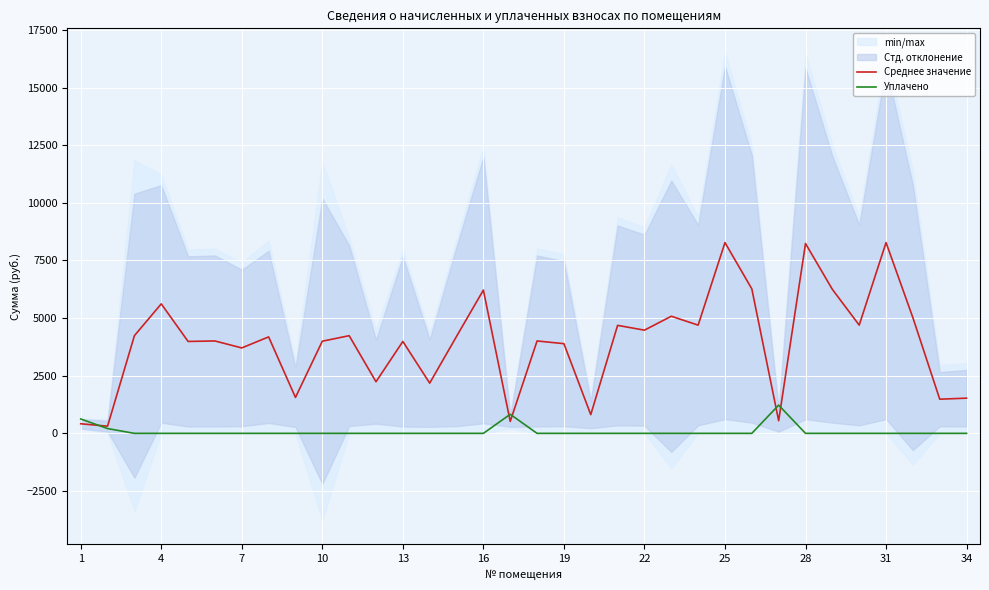

What is the difference between the second highest and minimum values in the Среднее значение series?

7964.5